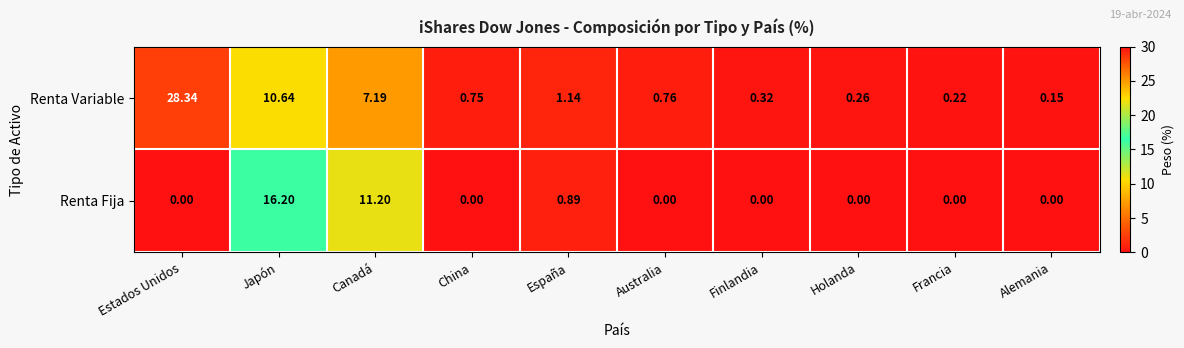

Is the value of Renta Fija at Australia greater than the value of Renta Variable at Francia?

No